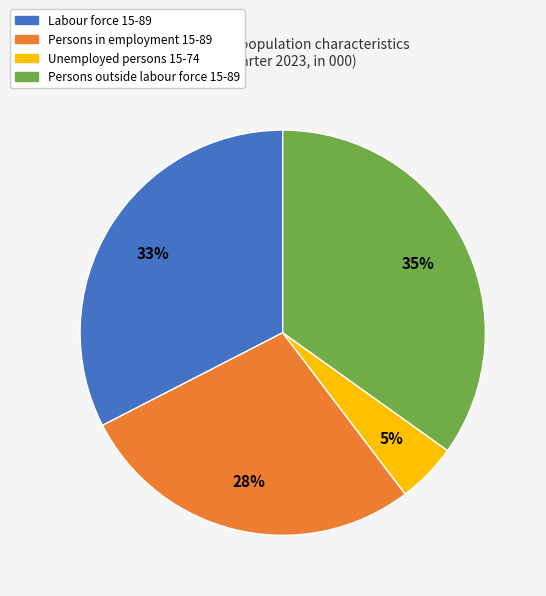

To the nearest percent, what is the average slice percentage?

25%